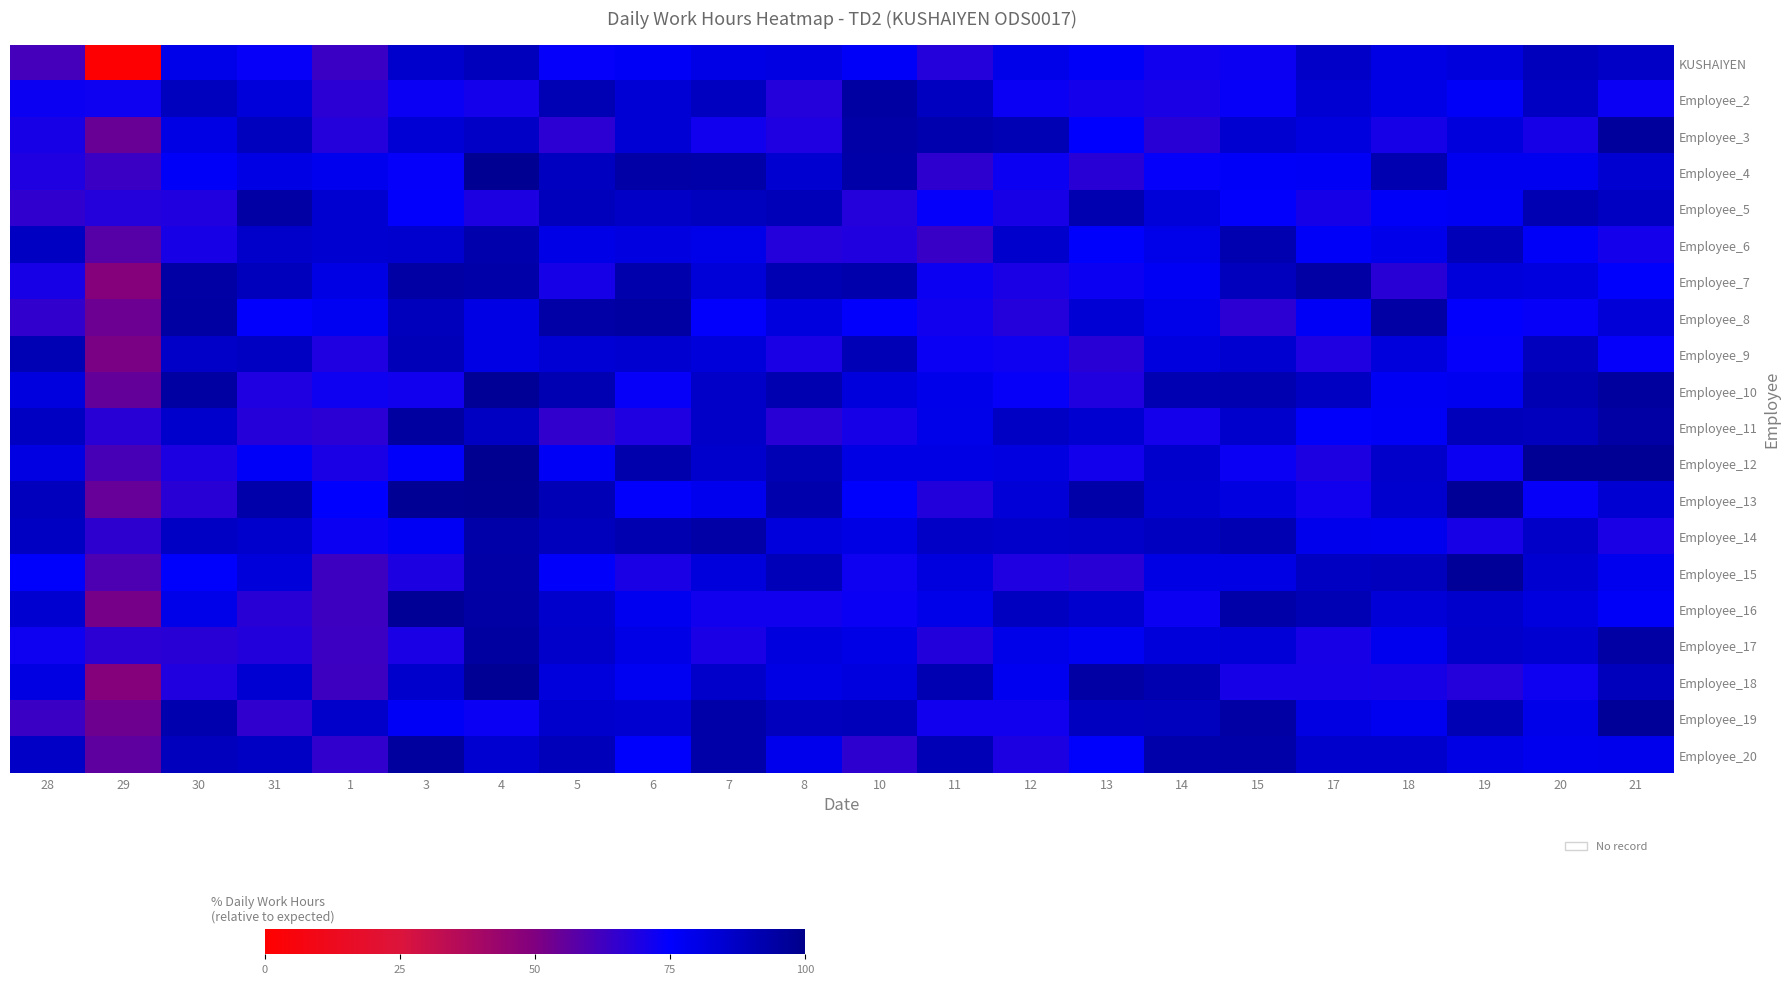

Between 13 and 12, which is larger?

12